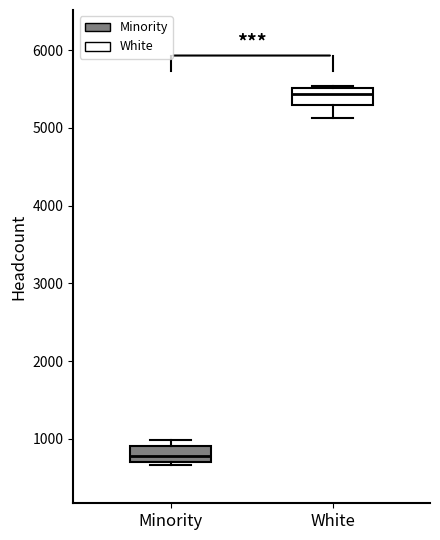

Reading left to right, read every box against the y-axis: the position of its median line, the range the box covers, and the ends of its whiskers. The values are not printed on the chart, so give them approximately, as read against the axis.

Minority: median 800, box 700 to 900, whiskers 700 (just below the box's lower edge) to 1000
White: median 5400, box 5300 to 5500, whiskers 5100 to 5500